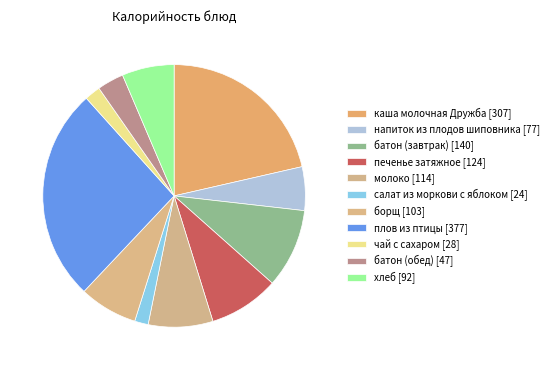

Do печенье затяжное and батон (обед) together represent more than half of the pie?

No